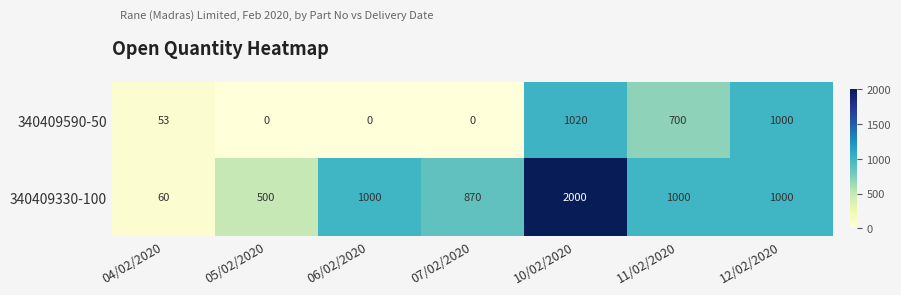

How many data points does each series have?

7